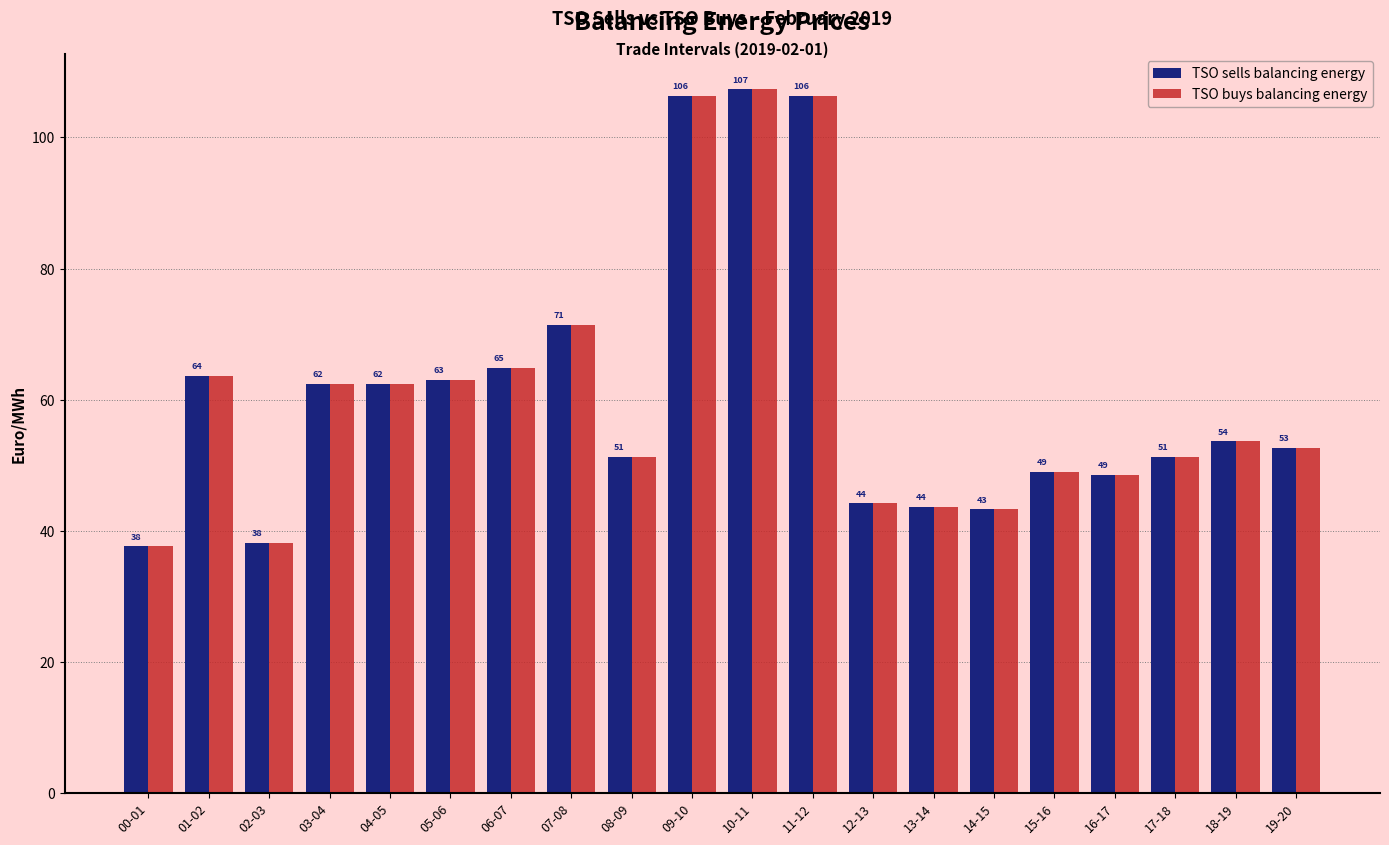

What is the minimum value shown in the chart?

37.6